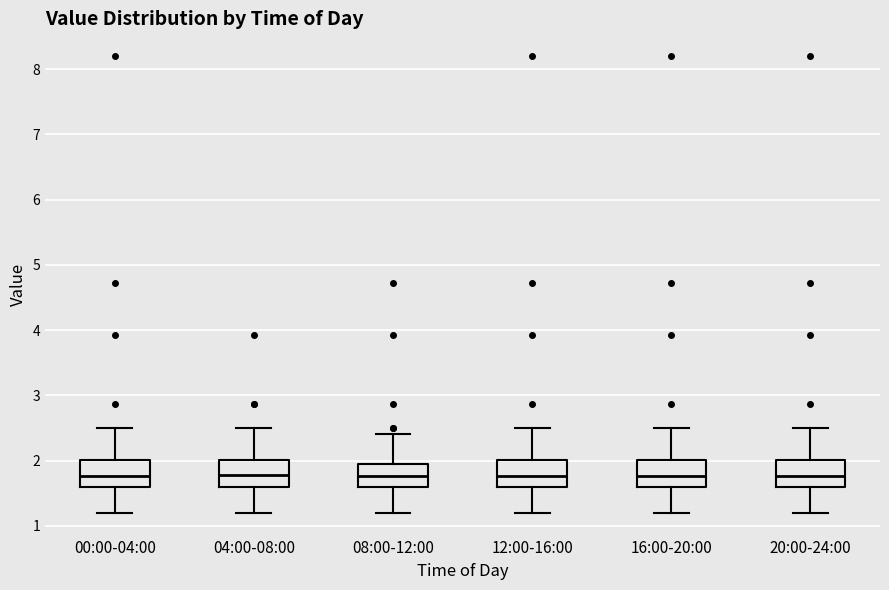

Reading left to right, transcribe this box plot: for each box, give where its median line is, the range the box spans, and where its two whiskers end, as read against the y-axis. The values are not printed on the chart, so give them approximately, as read against the axis.

00:00-04:00: median 1.8, box 1.6 to 2.0, whiskers 1.2 to 2.5
04:00-08:00: median 1.8, box 1.6 to 2.0, whiskers 1.2 to 2.5
08:00-12:00: median 1.8, box 1.6 to 1.9, whiskers 1.2 to 2.4
12:00-16:00: median 1.8, box 1.6 to 2.0, whiskers 1.2 to 2.5
16:00-20:00: median 1.8, box 1.6 to 2.0, whiskers 1.2 to 2.5
20:00-24:00: median 1.8, box 1.6 to 2.0, whiskers 1.2 to 2.5